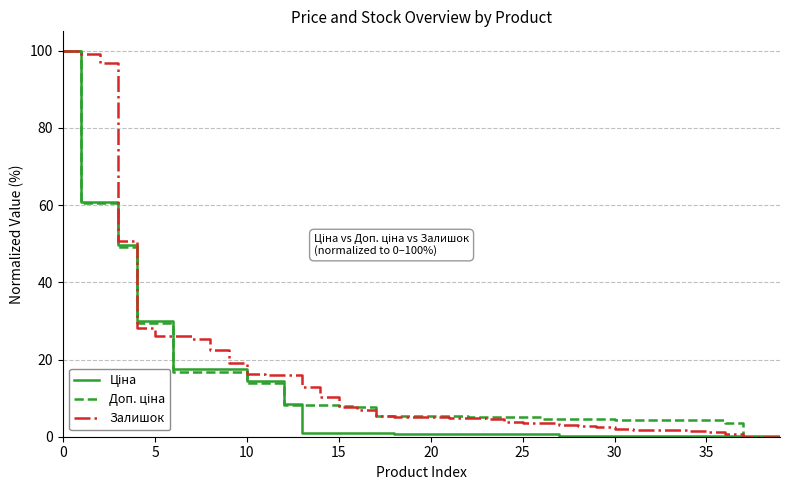

What is the maximum value for Залишок?

100.0